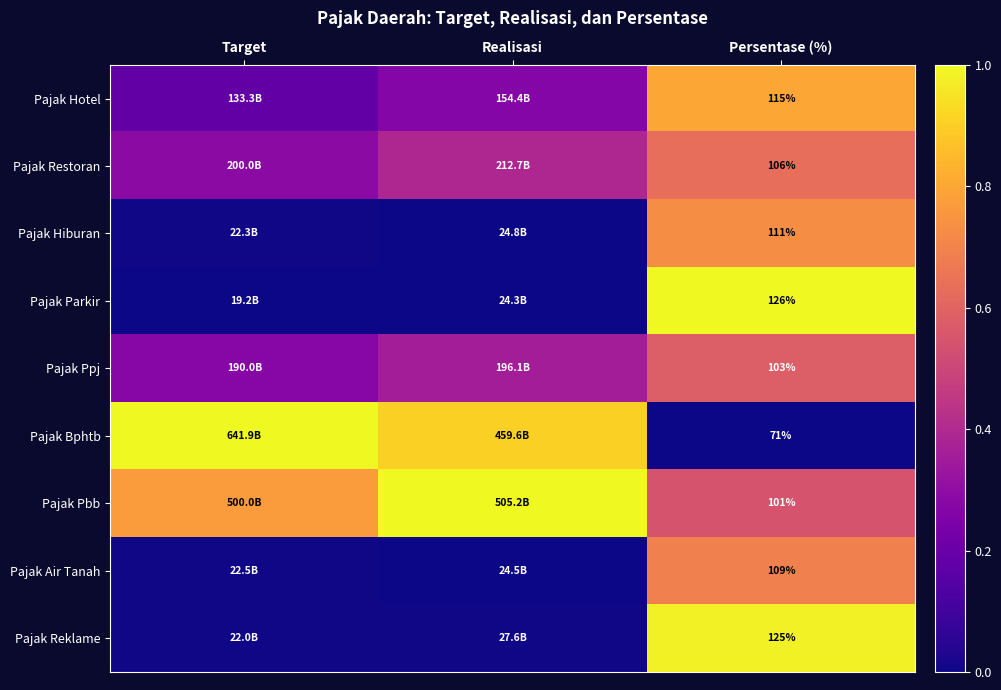

Which category has the highest value in the Pajak Ppj series?

Persentase (%)